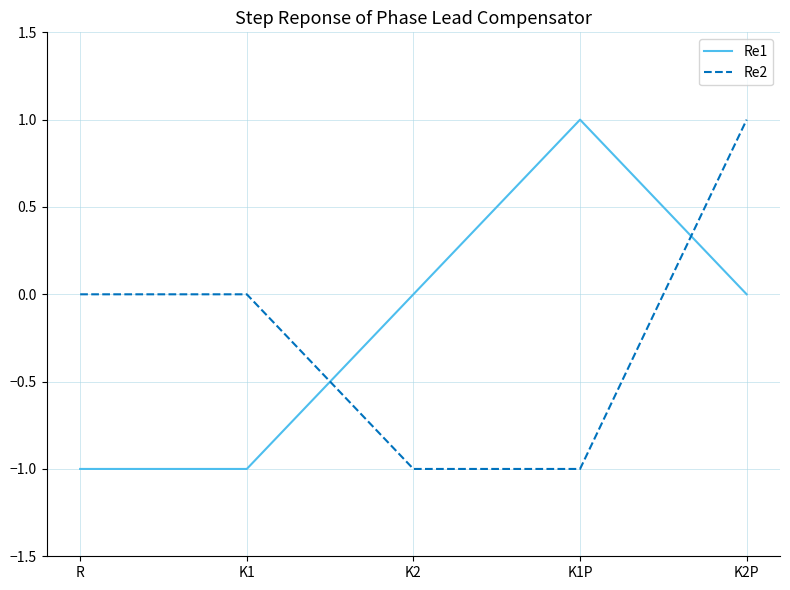

What is the smallest value displayed?

-1